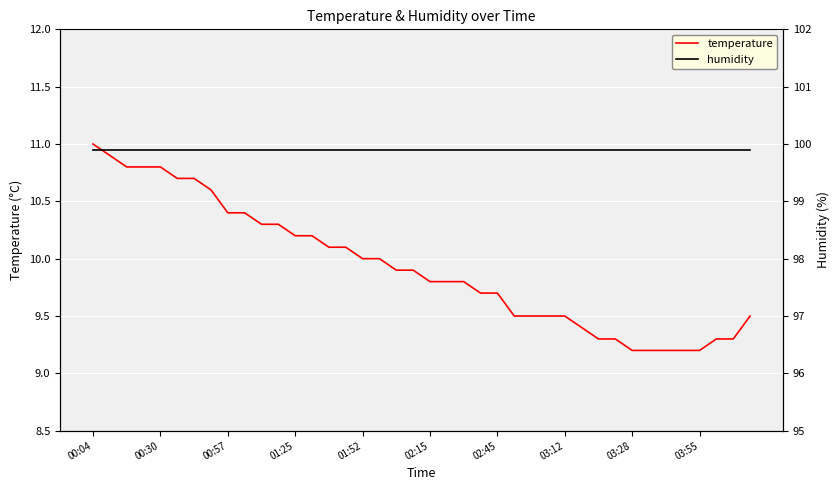

The value of temperature at 00:57 is 14.4. True or false?

False